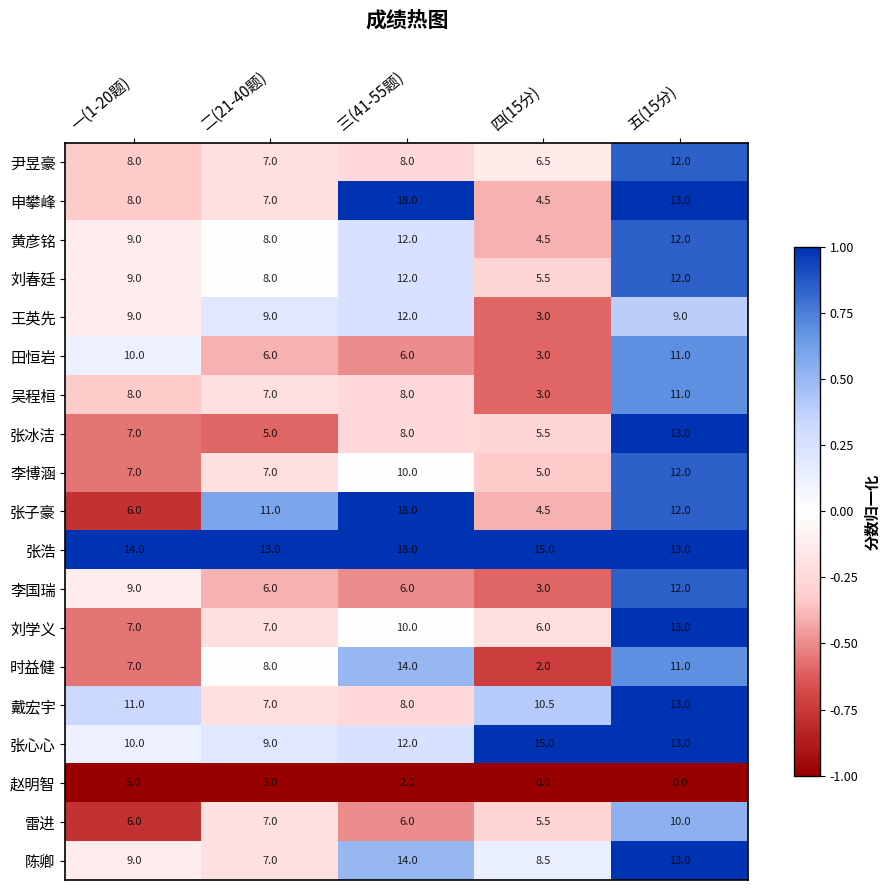

What is the average value of the 刘学义 series?

8.6